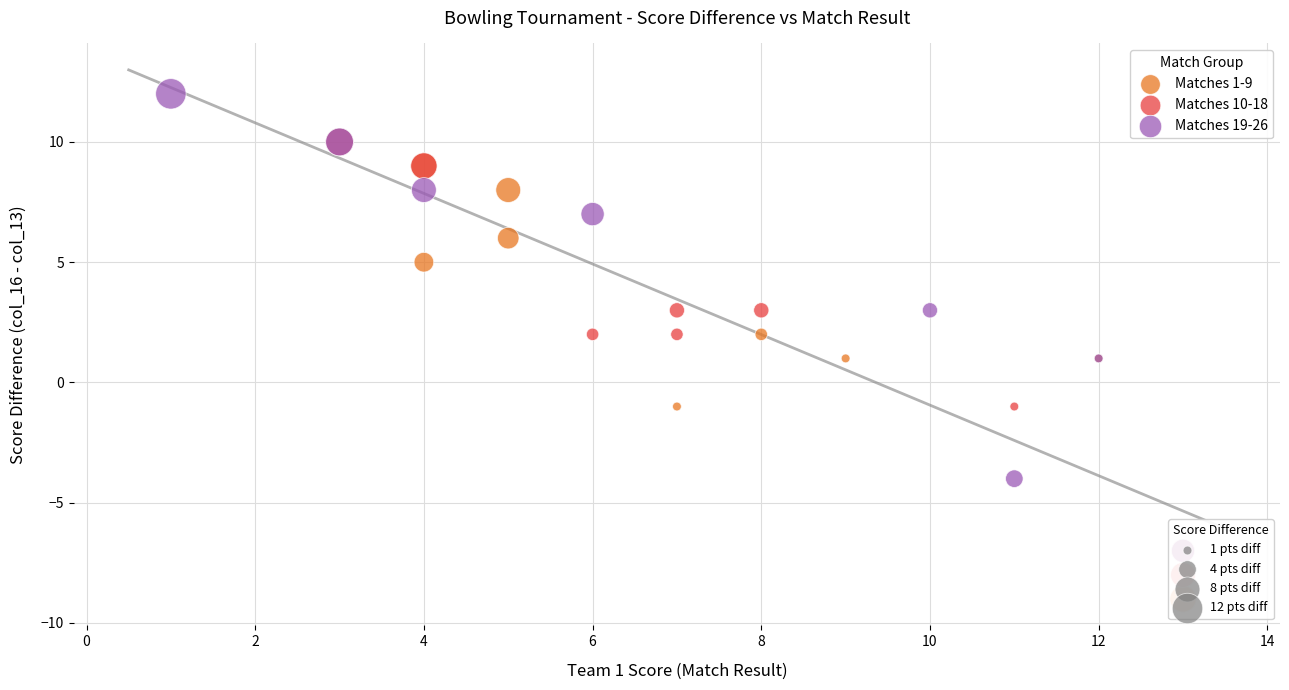

Which series reaches the minimum Y coordinate?

Matches 1-9